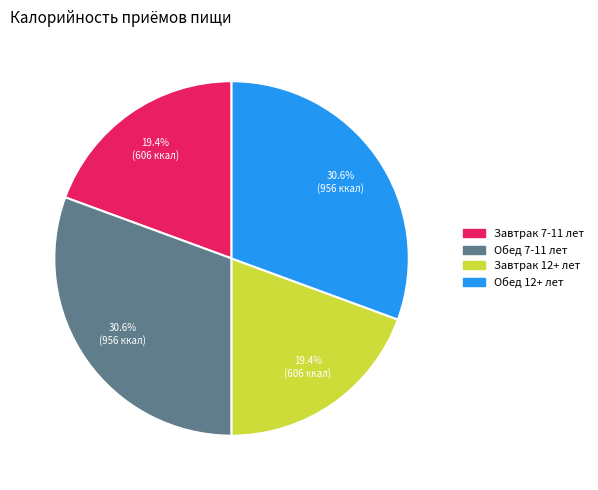

What percentage do Обед 12+ лет and Обед 7-11 лет together represent?

61.2%